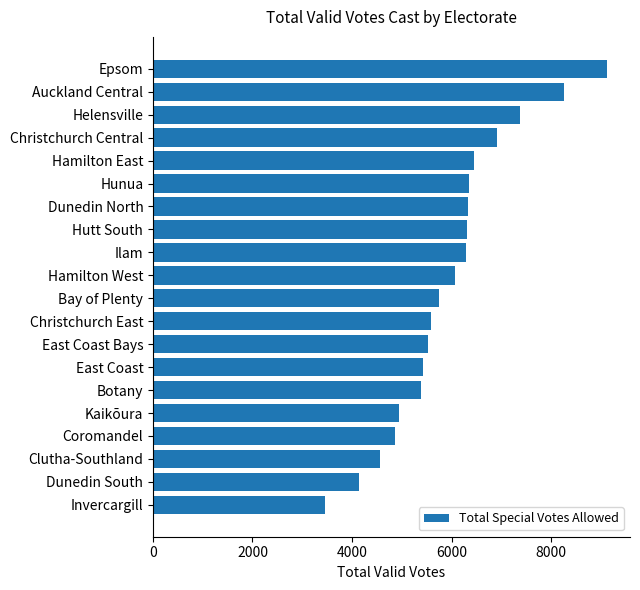

What is the change in value from Christchurch Central to Ilam?

-616